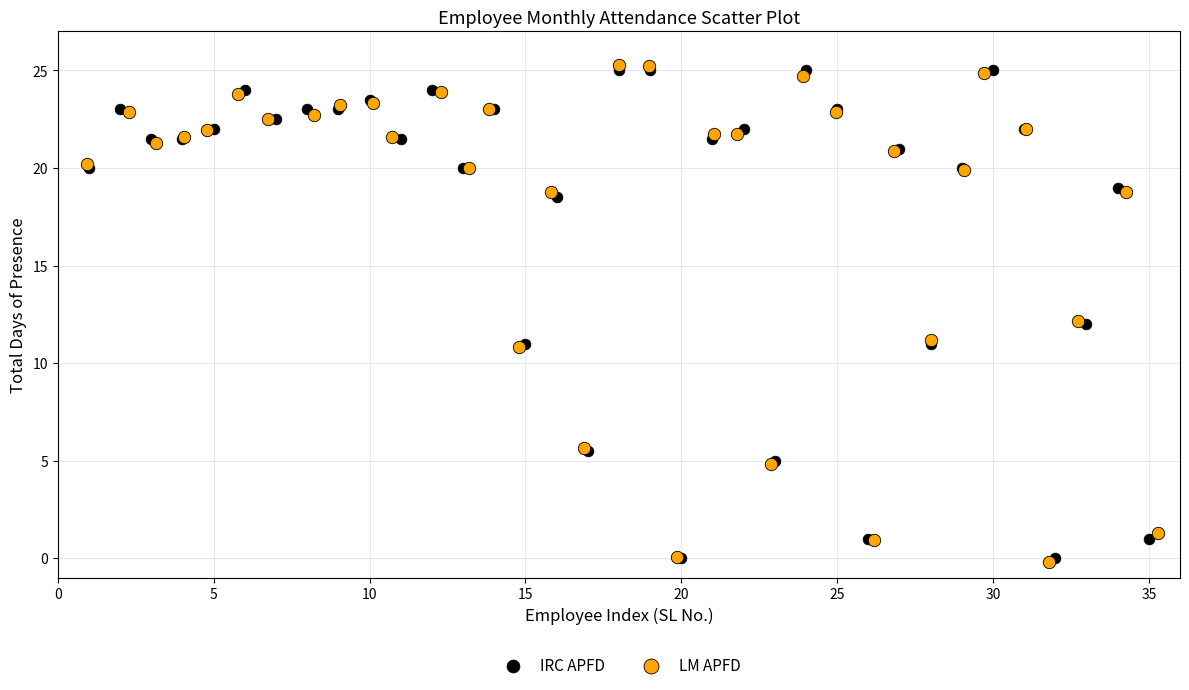

What are all the series names shown in the legend?

IRC APFD, LM APFD